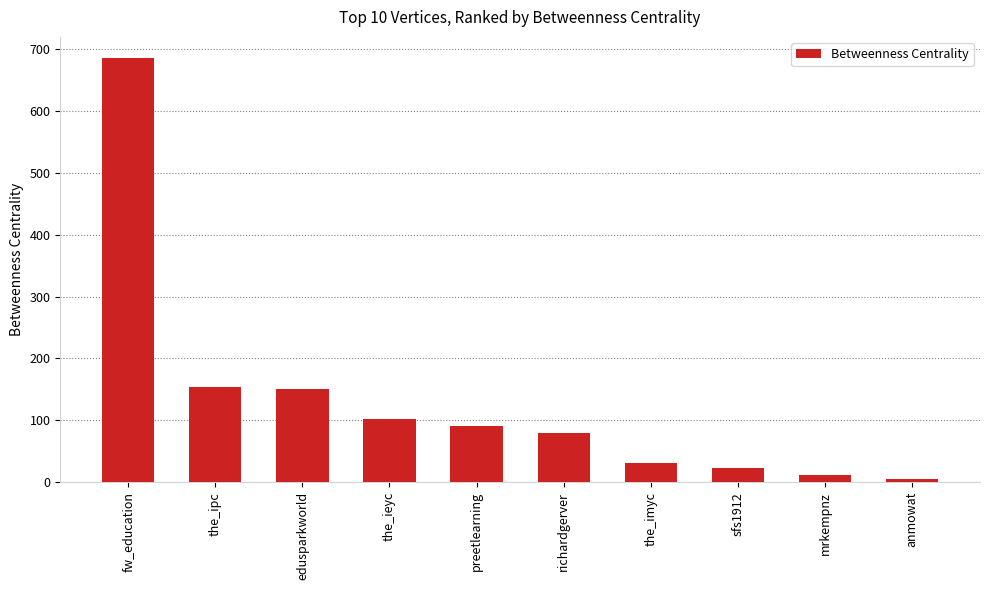

The value at edusparkworld is 256.4. True or false?

False